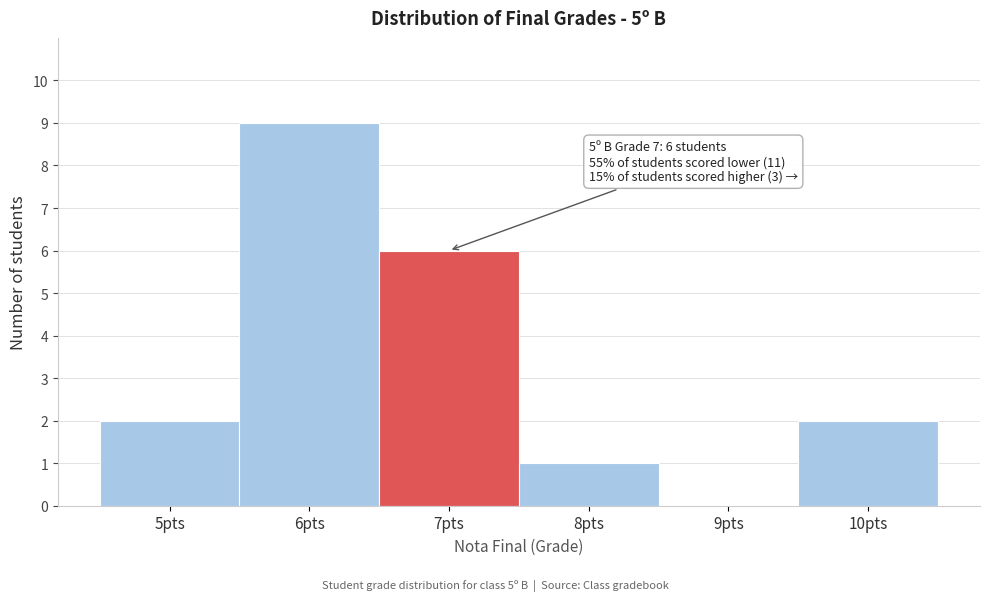

Which range on the x-axis has the tallest bar?

5.5 to 6.5